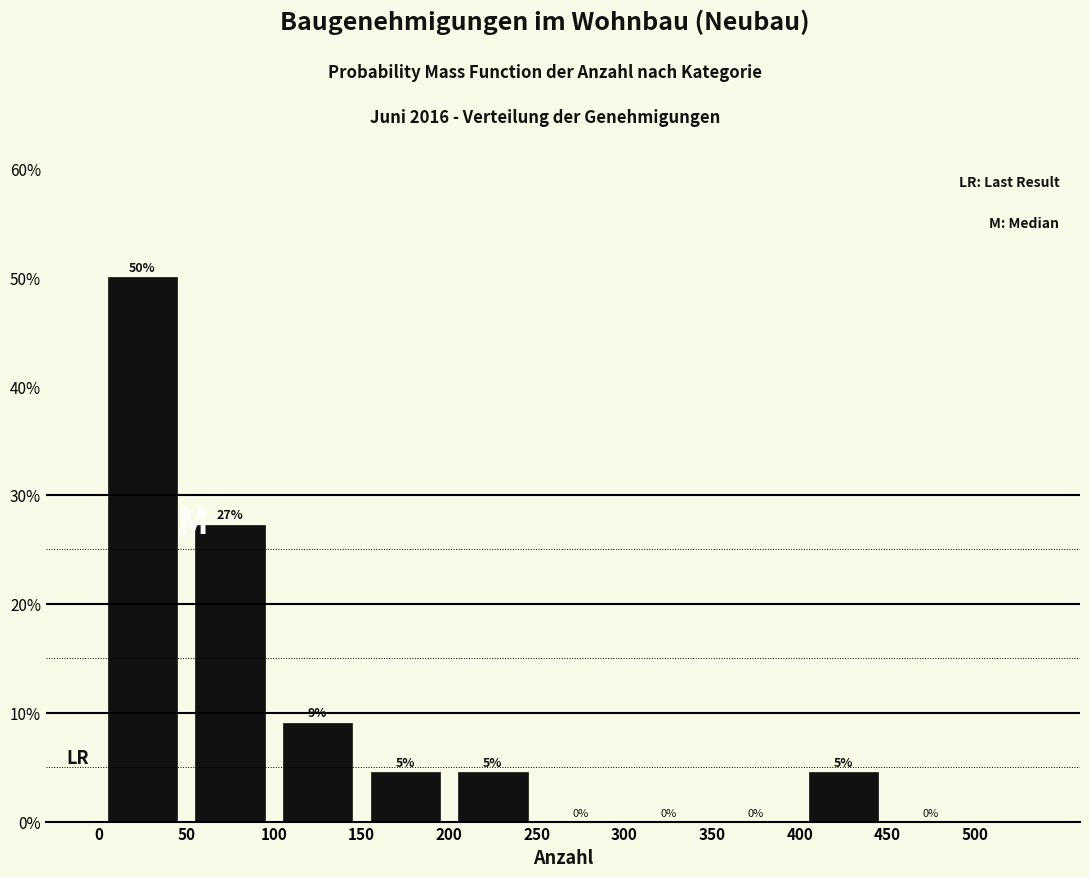

Which range on the x-axis has the tallest bar?

0 to 50